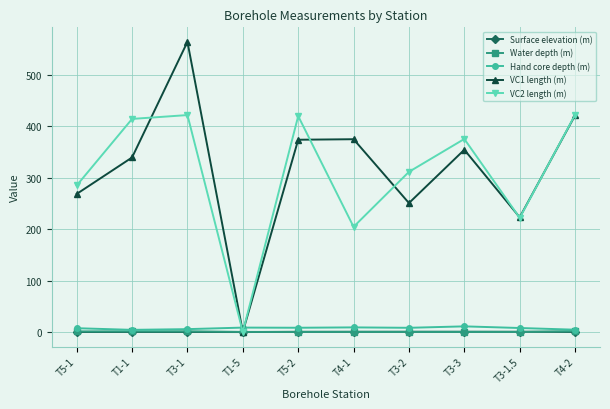

What value does the Surface elevation (m) series have at T3-1?

-0.1